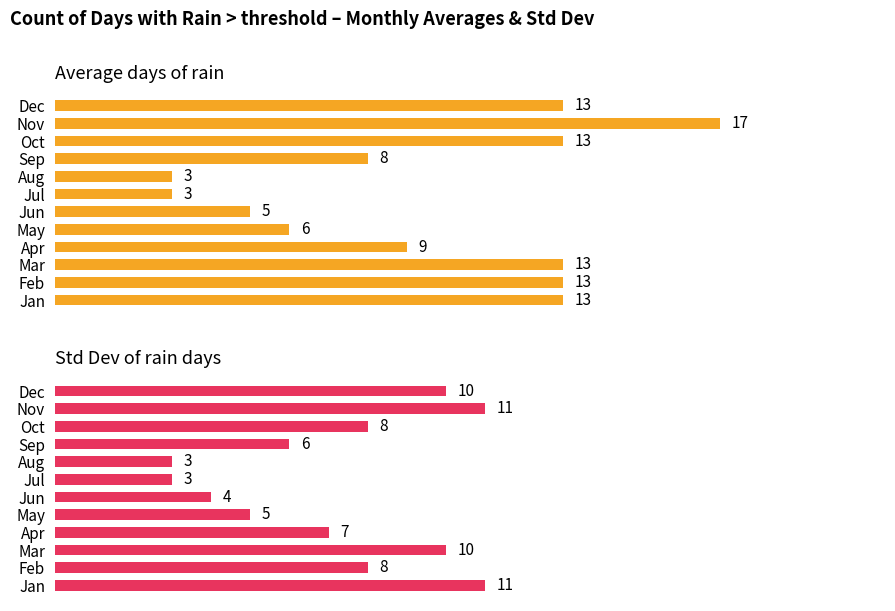

What is the minimum value for Std Dev of rain days?

3